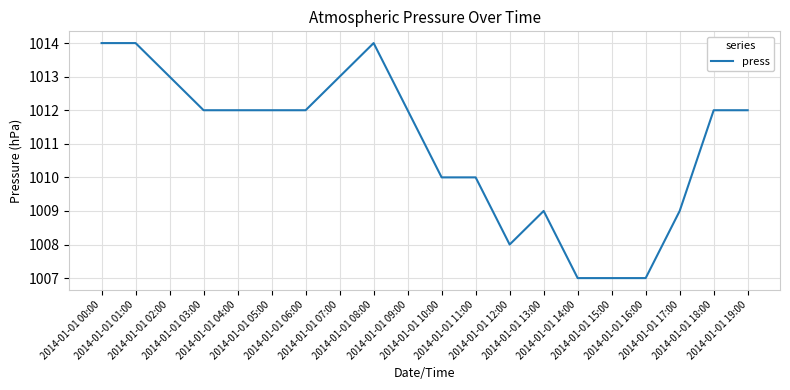

How many lines are shown in the chart?

1